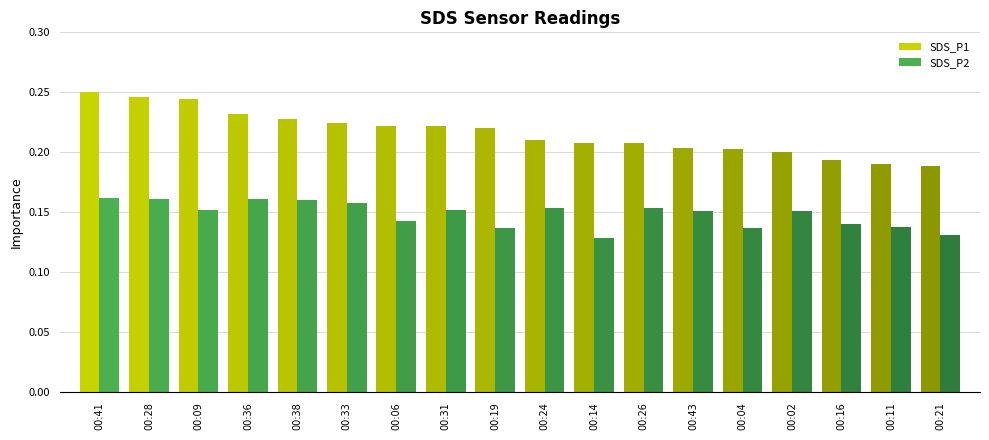

The value of SDS_P1 at 00:19 is 0.2. True or false?

True